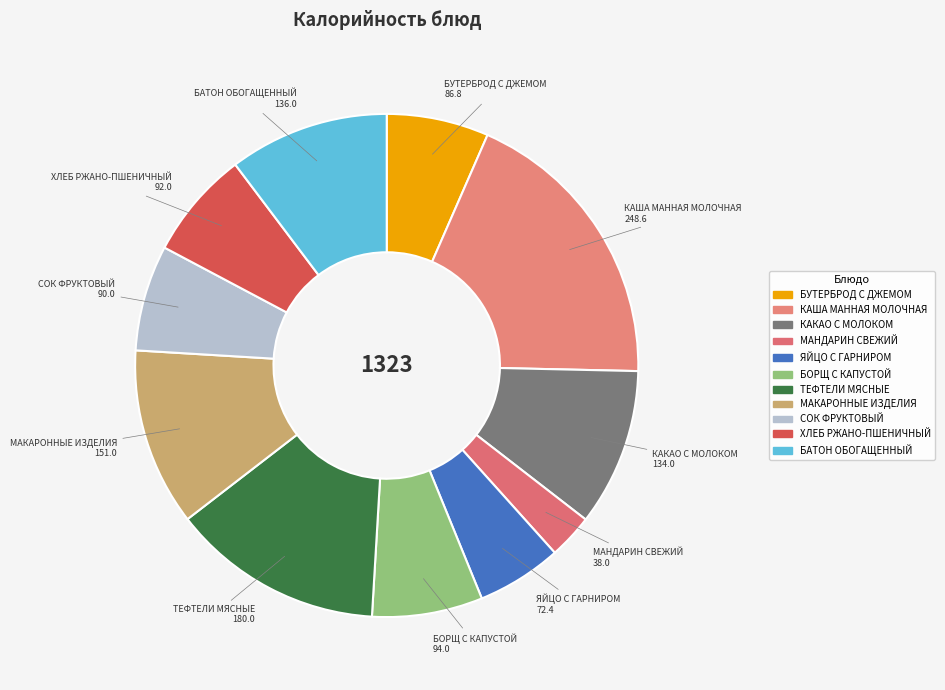

What is the smallest slice in the pie chart?

МАНДАРИН СВЕЖИЙ